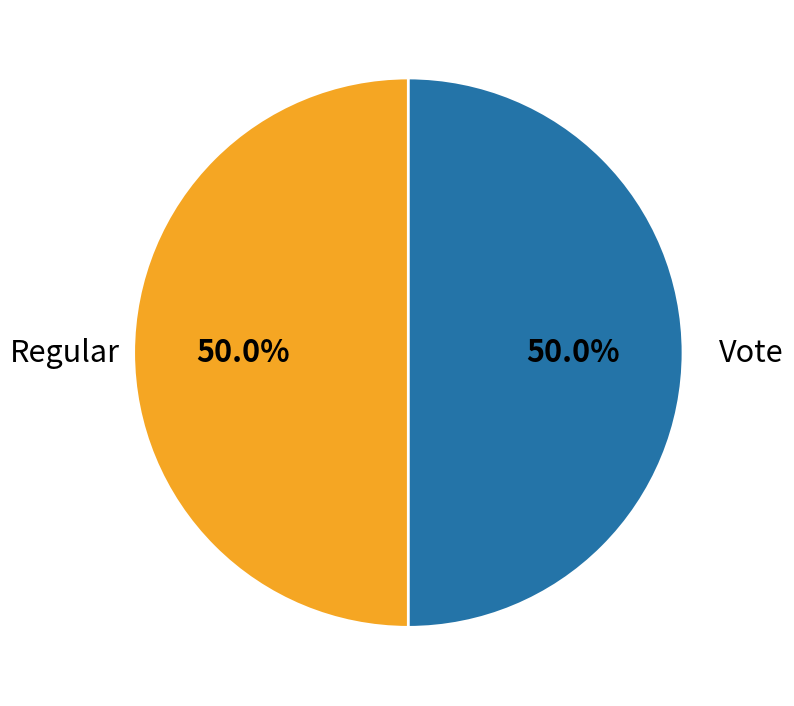

How many slices are in this pie chart?

2